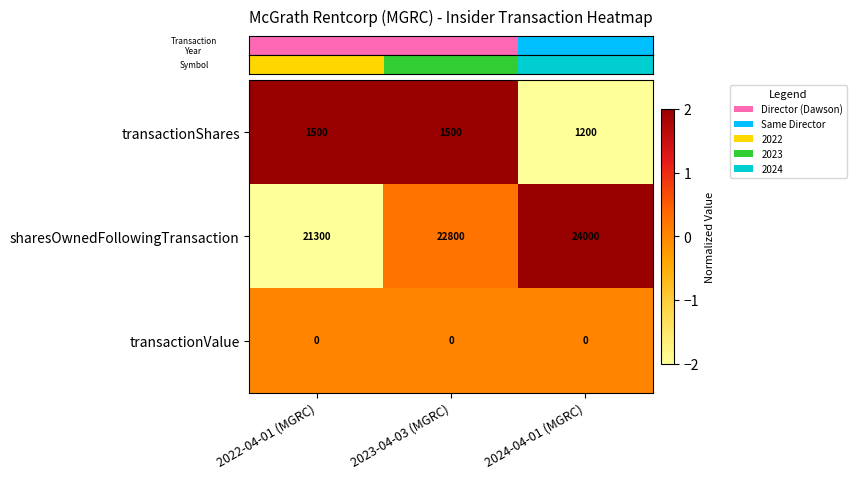

How many series are shown in this chart?

3